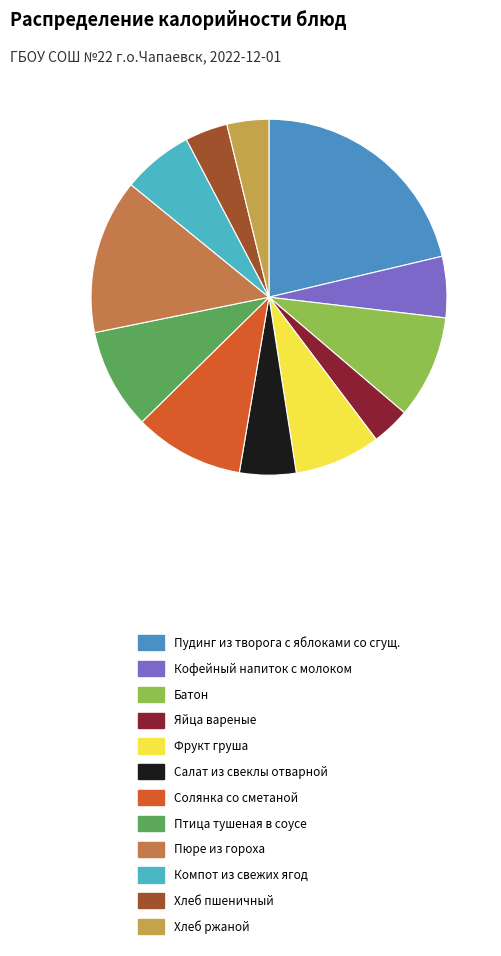

Is the sum of Батон and Солянка со сметаной greater than half?

No